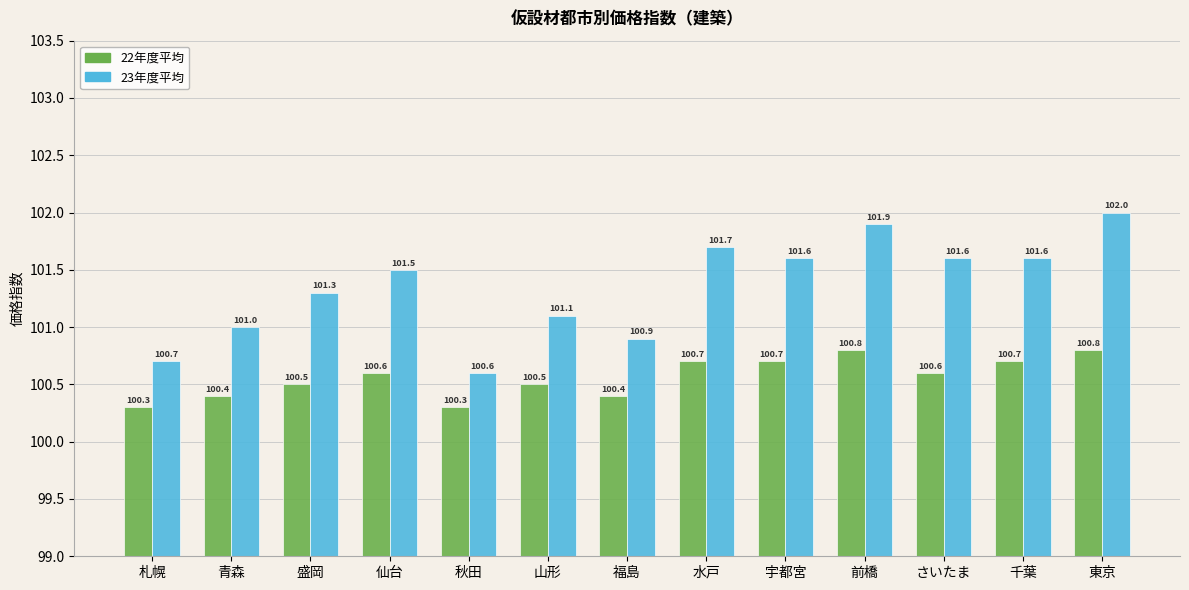

What are all the series names shown in the legend?

22年度平均, 23年度平均